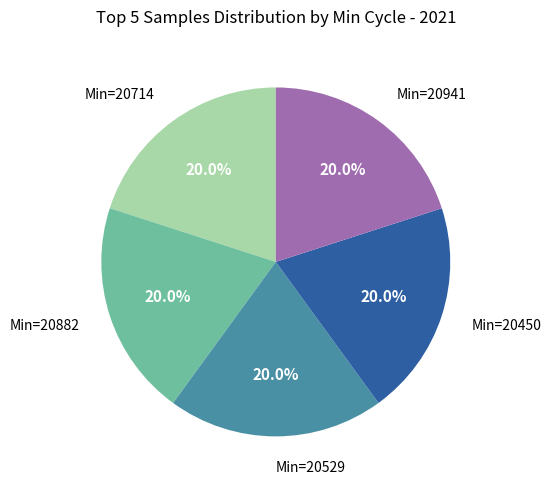

What portion of the pie excludes Min=20941?

80.0%